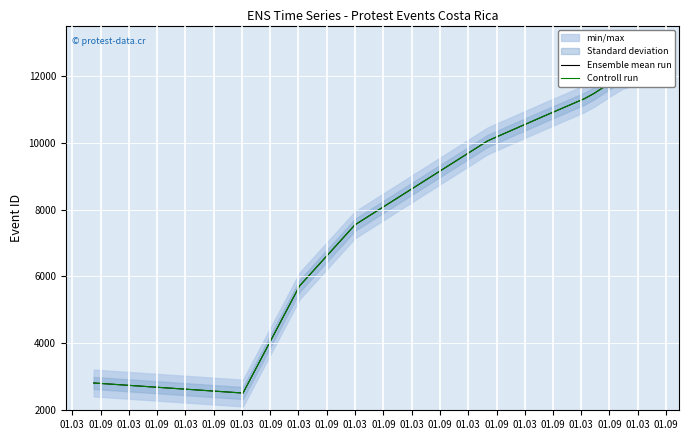

True or false: Ensemble mean run has more than 2 interior local peaks.

False